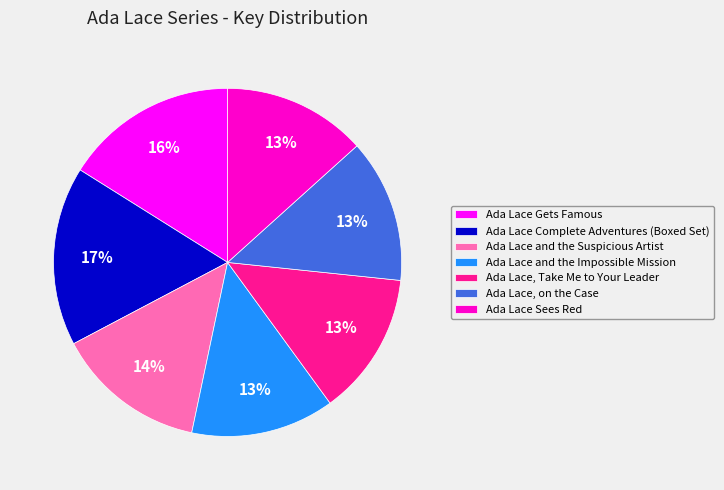

Combined, do Ada Lace, on the Case and Ada Lace Gets Famous account for over 50%?

No